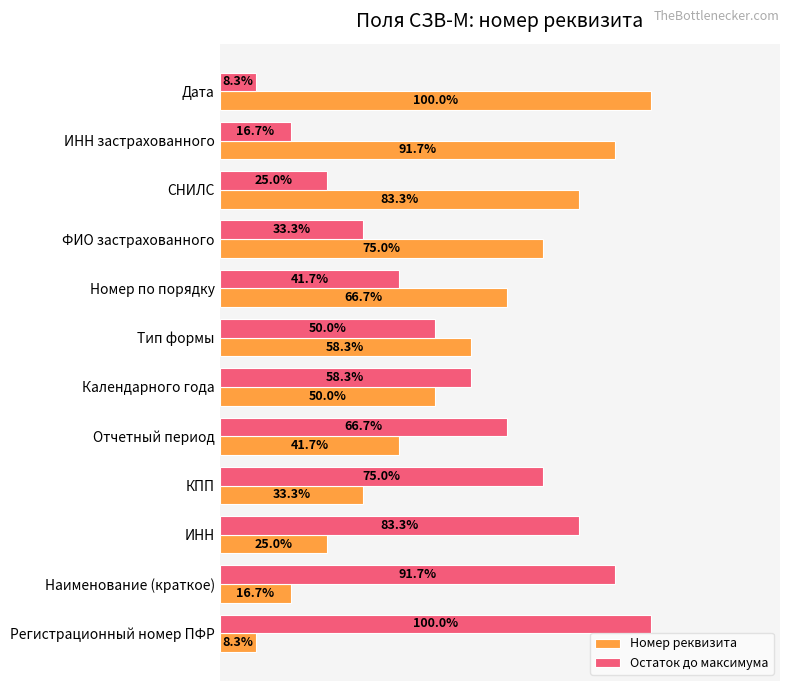

Is the value of Номер реквизита at Тип формы greater than the value of Остаток до максимума at Наименование (краткое)?

No